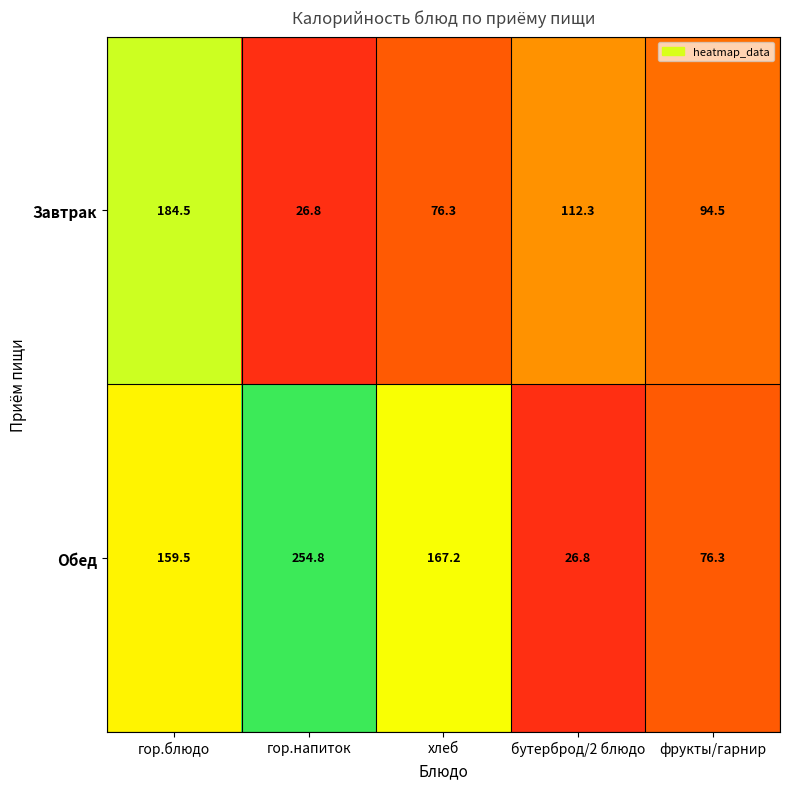

True or false: Обед has a value of 281.8 at хлеб.

False